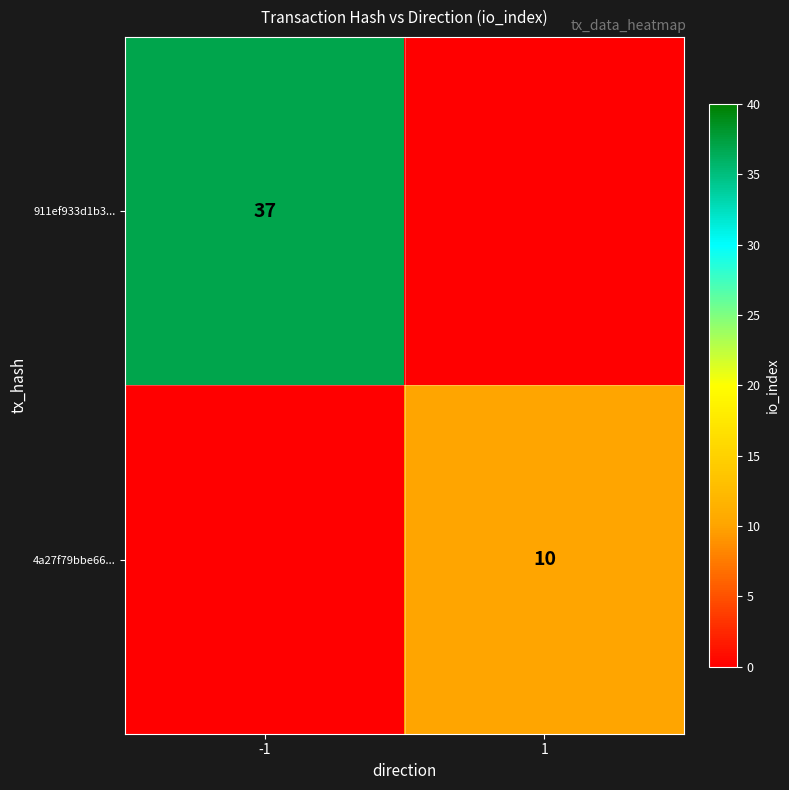

Which label corresponds to the smallest value in the chart?

1